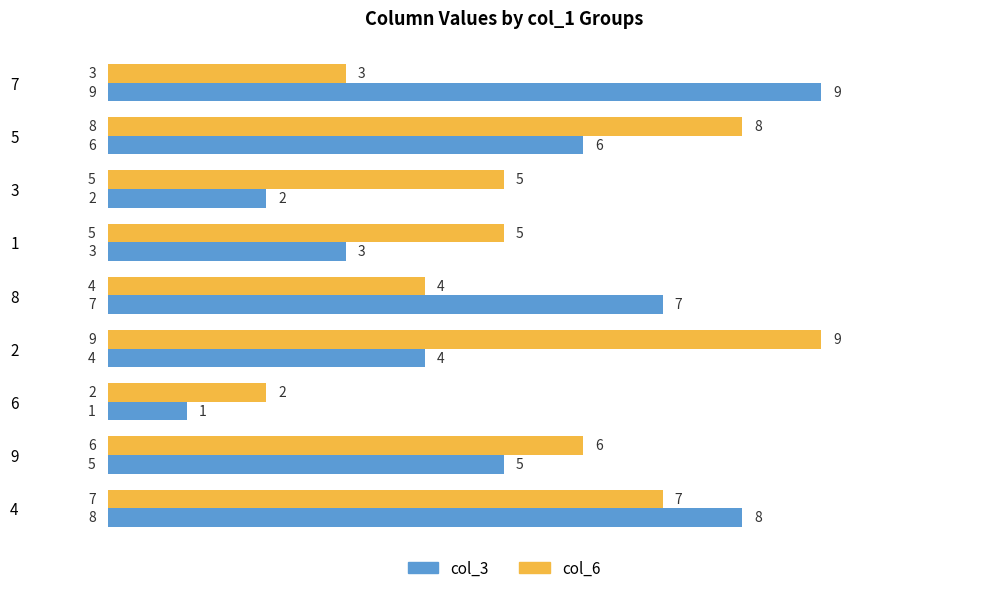

What is the average value of the col_6 series?

5